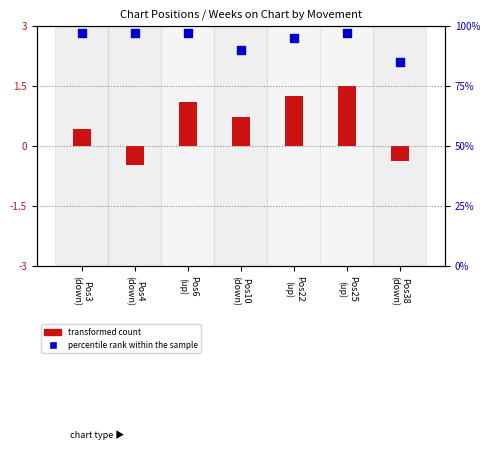

Which series has the largest total across all categories?

percentile rank within the sample